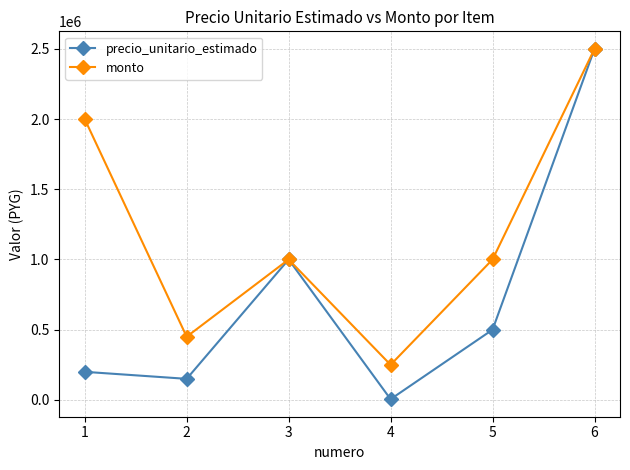

Reading right to left, what are all the values shown in this chart?

precio_unitario_estimado: 6=2500000	5=500000	4=5000	3=1000000	2=150000	1=200000
monto: 6=2500000	5=1000000	4=250000	3=1000000	2=450000	1=2000000